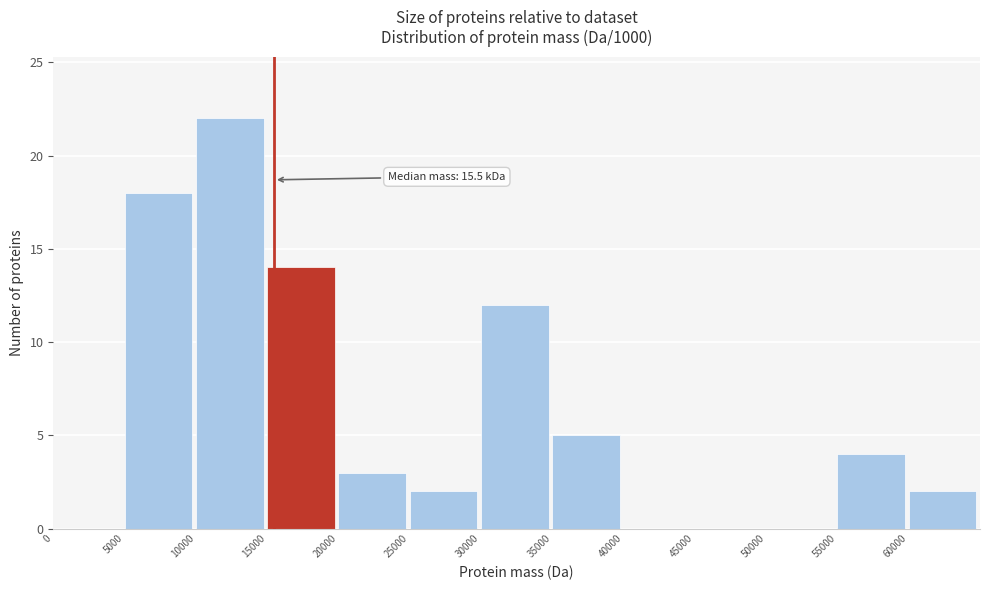

Reading right to left, transcribe all the data shown in this chart.

60000=2	55000=4	50000=0	45000=0	40000=0	35000=5	30000=12	25000=2	20000=3	15000=14	10000=22	5000=18	0=0